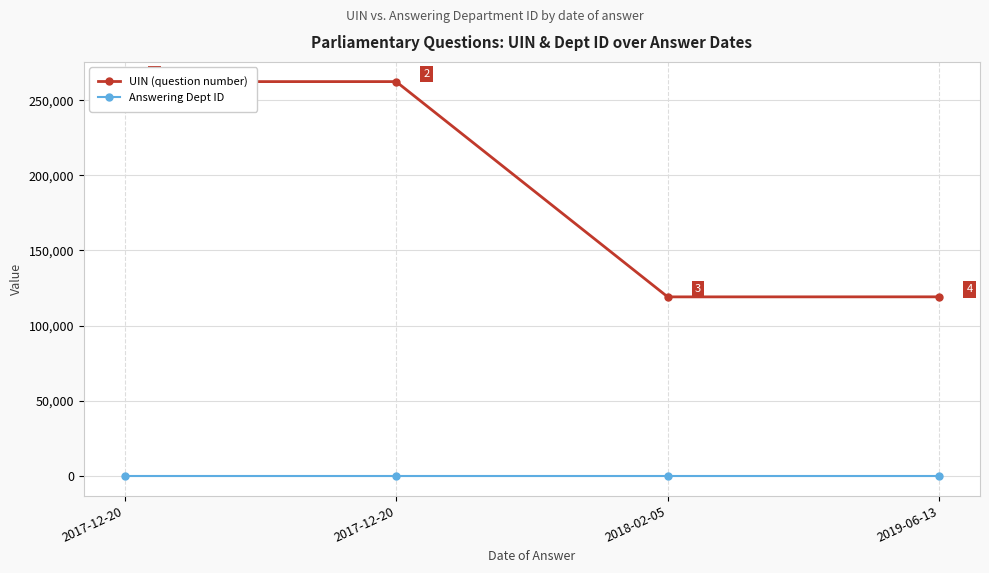

True or false: Answering Dept ID has more than 0 interior local peaks.

False